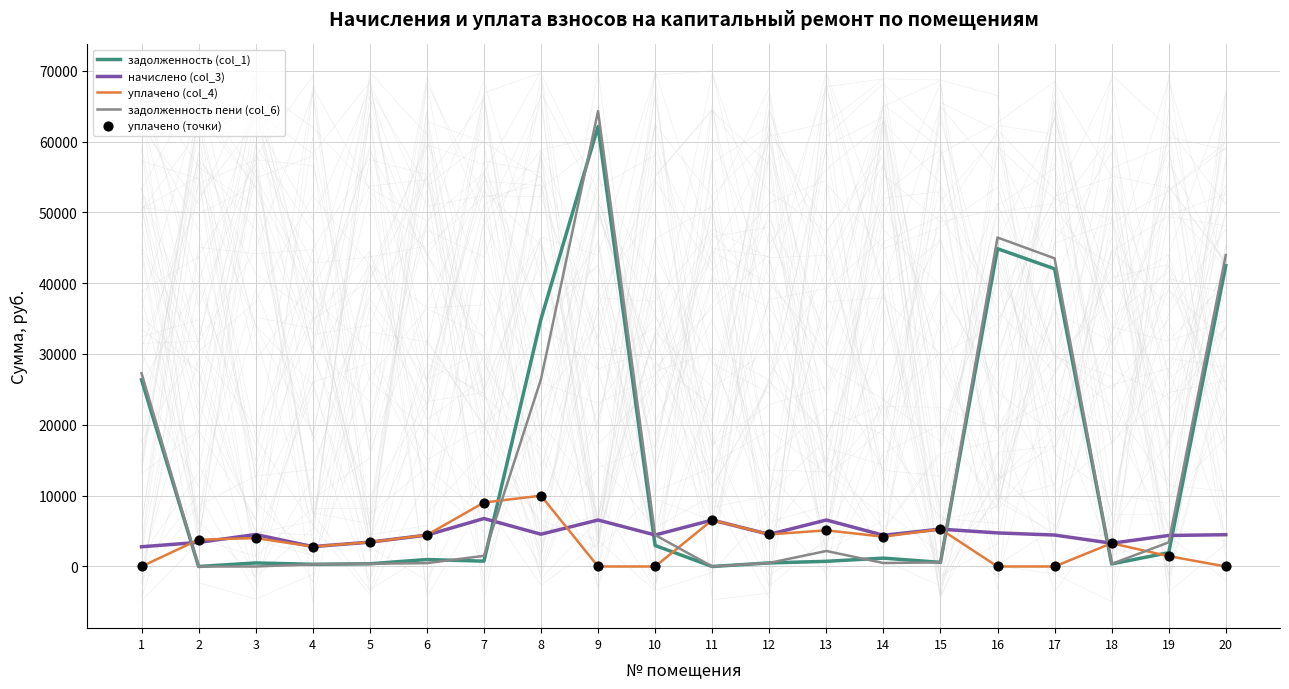

Which series contains the highest Y value?

задолженность пени (col_6)